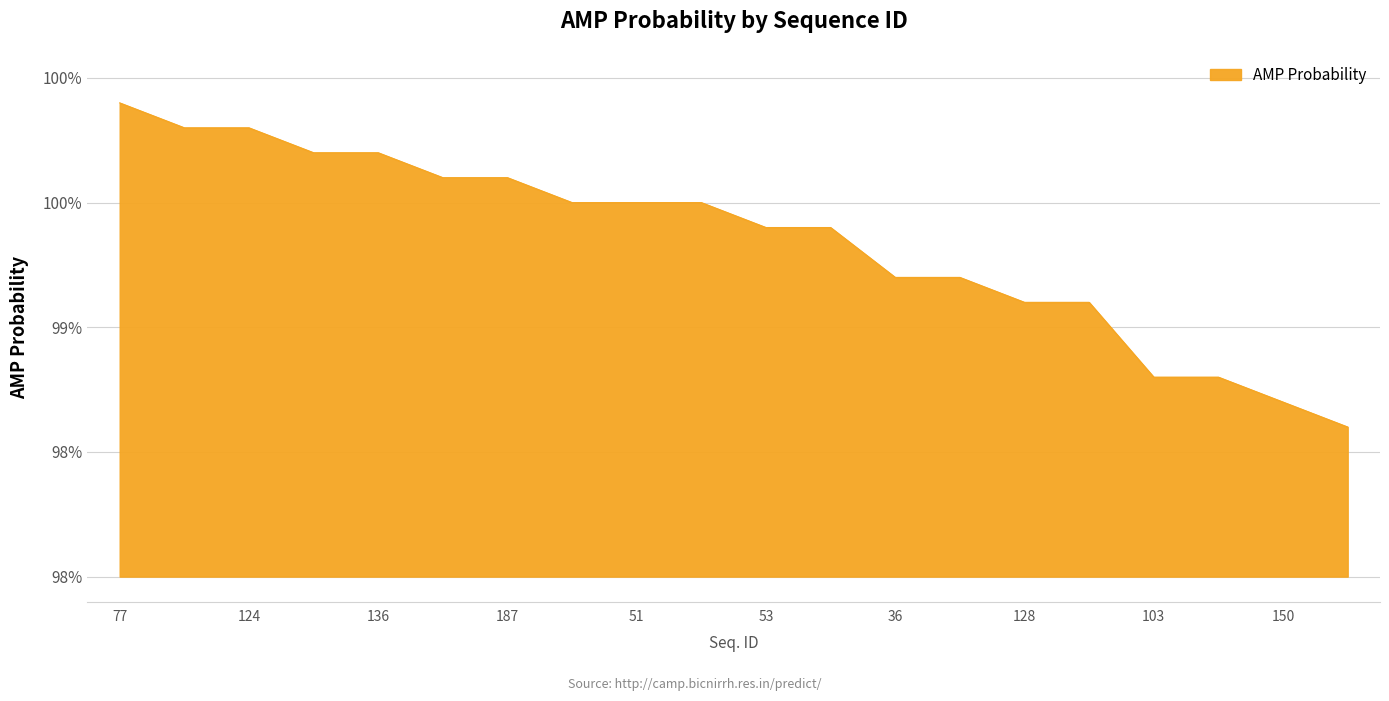

Is this an area chart (filled region under the line)?

Yes